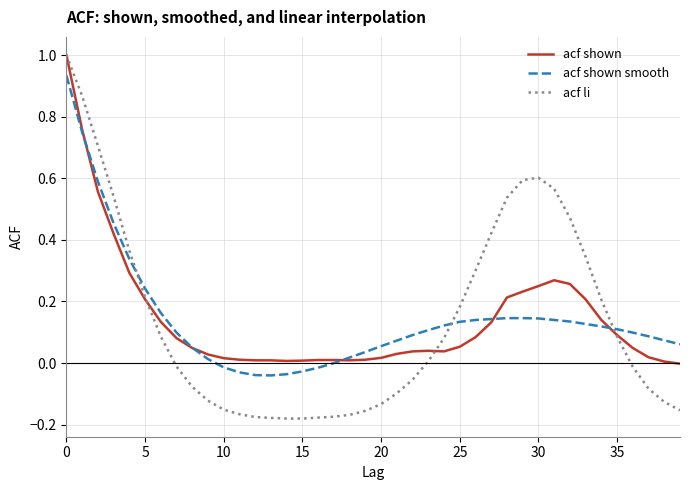

Which series has the widest spread of values?

acf li